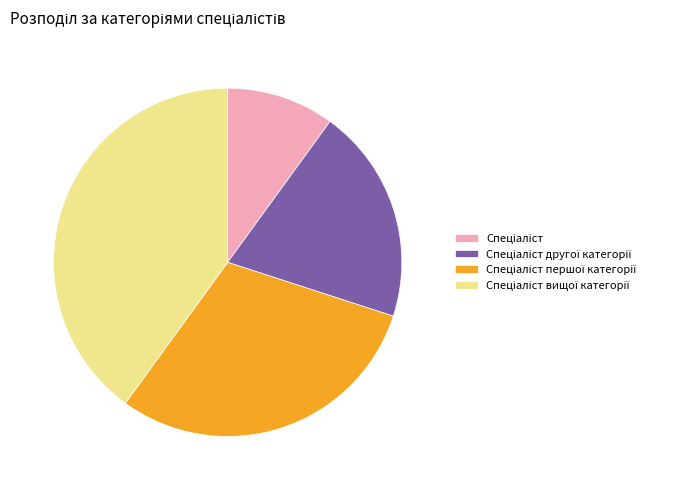

Does any single category account for the majority?

No